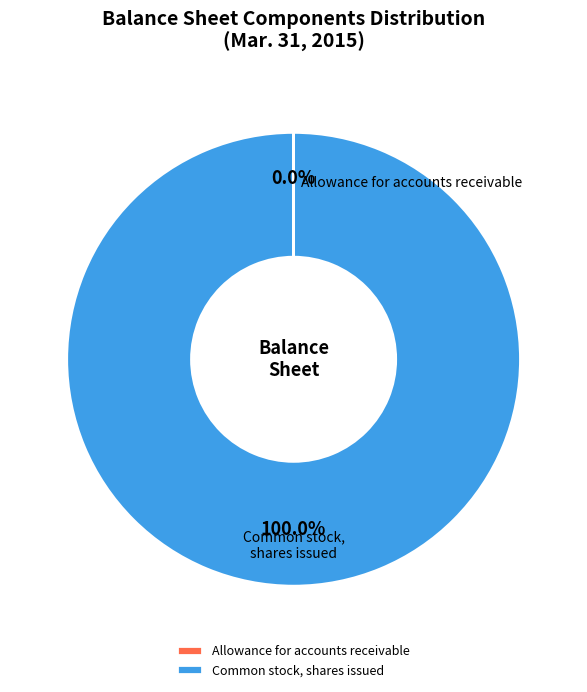

Do Common stock, shares issued and Allowance for accounts receivable together represent more than half of the pie?

Yes